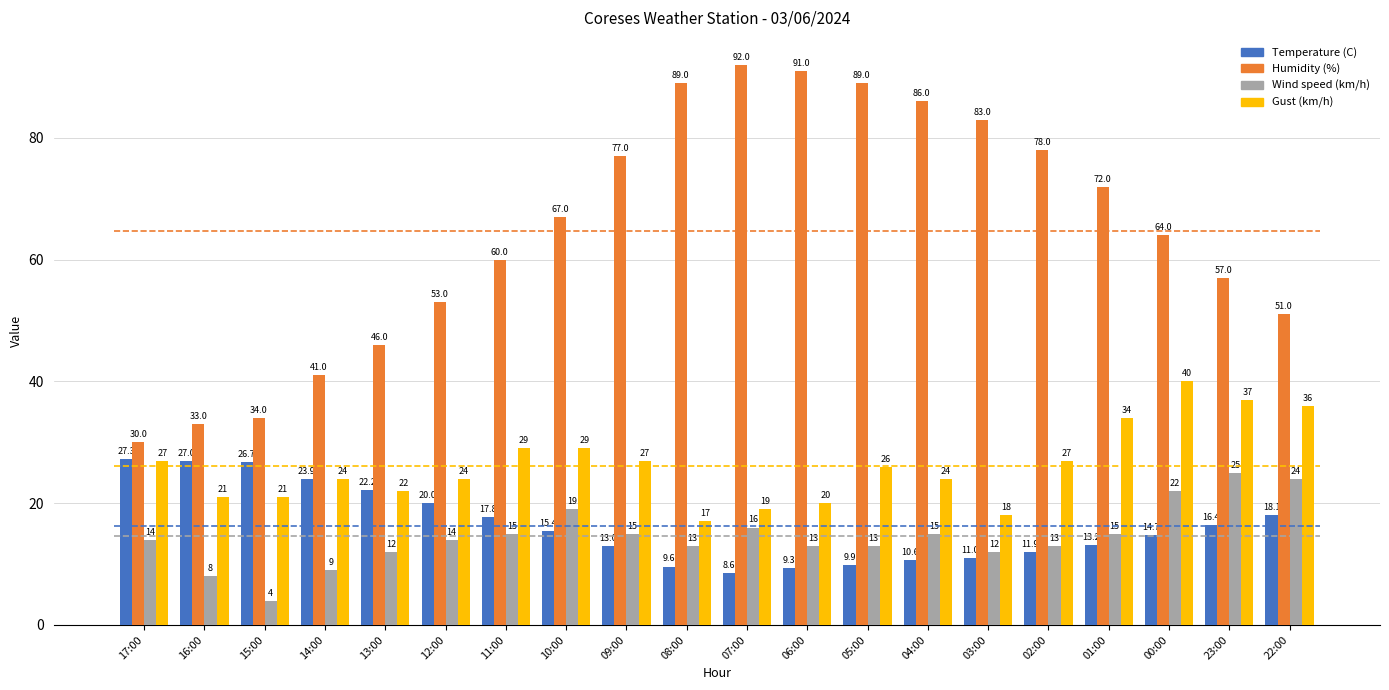

Are the bars grouped side by side (vs. stacked)?

Yes